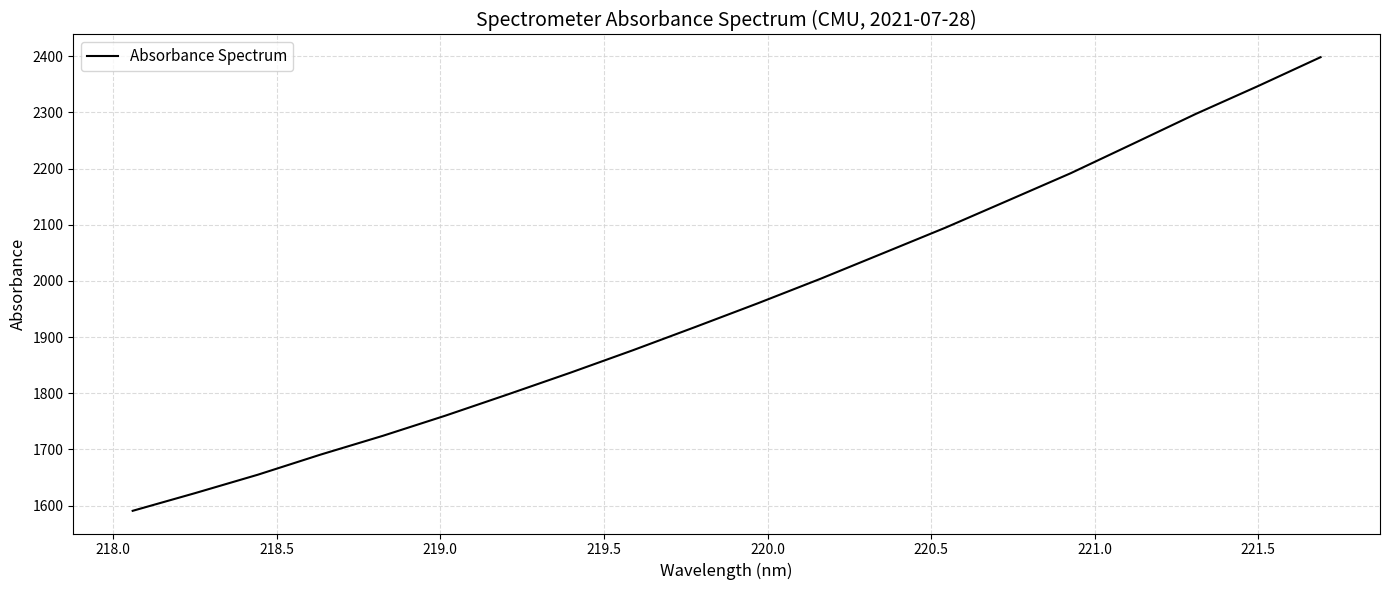

Reading left to right, extract all data points from this chart.

1590.6	1622.2	1654.9	1690.6	1724.2	1760.1	1798.0	1836.6	1876.6	1918.1	1960.3	2003.9	2049.3	2094.9	2143.2	2191.7	2244.3	2297.2	2346.9	2398.3